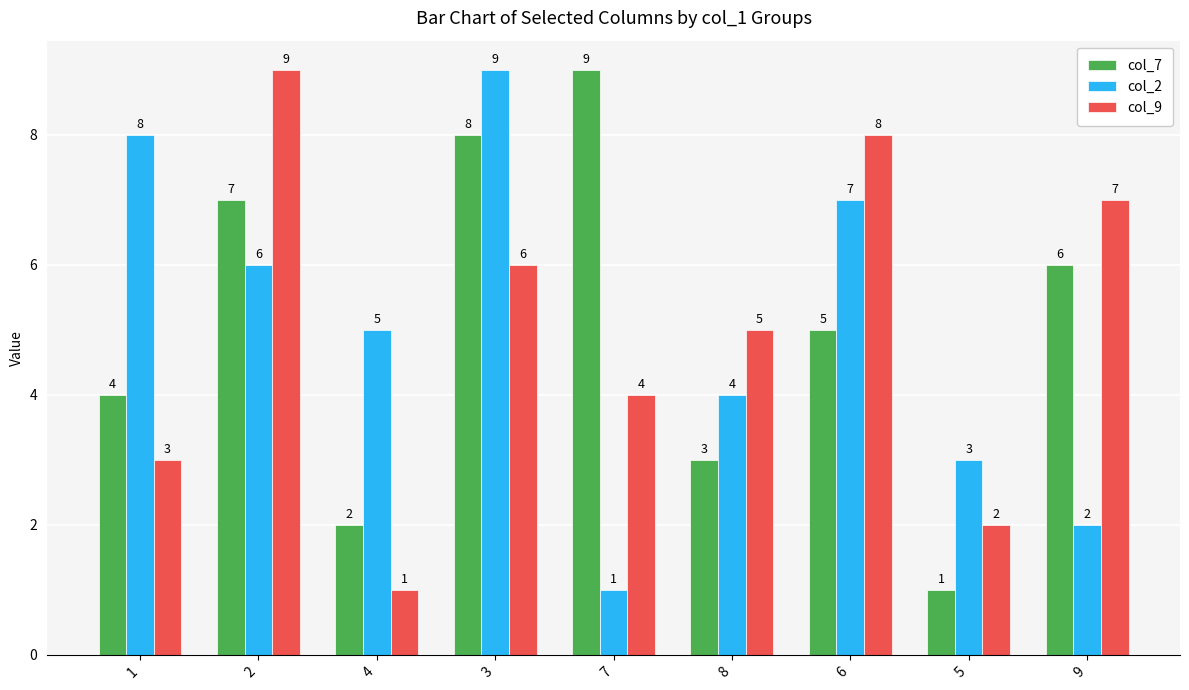

Reading right to left, transcribe all the data shown in this chart.

col_7: 9=6	5=1	6=5	8=3	7=9	3=8	4=2	2=7	1=4
col_2: 9=2	5=3	6=7	8=4	7=1	3=9	4=5	2=6	1=8
col_9: 9=7	5=2	6=8	8=5	7=4	3=6	4=1	2=9	1=3